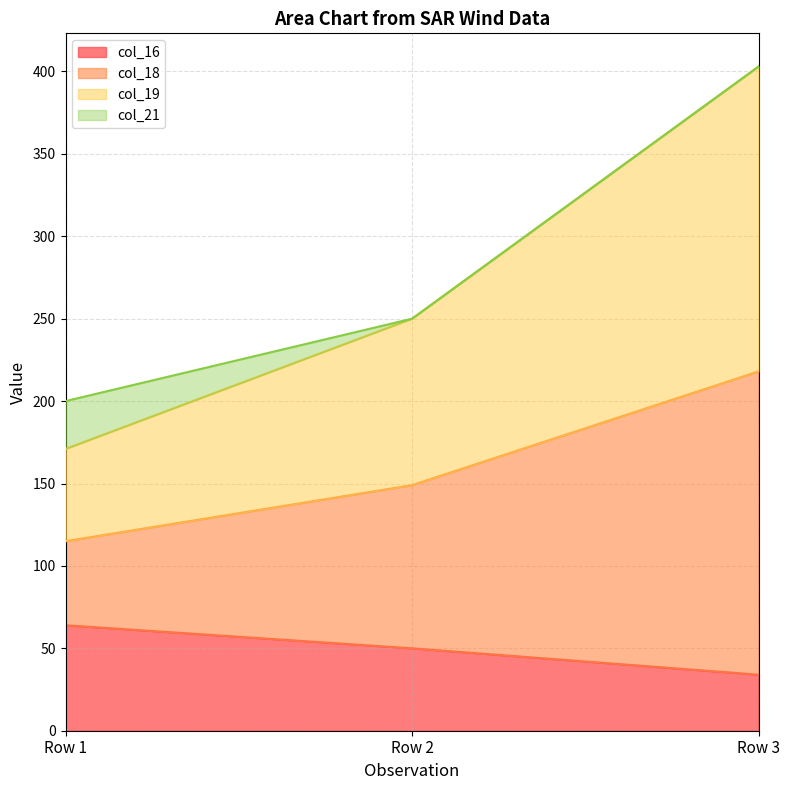

List the labels in order of col_16 value, largest first.

Row 1, Row 2, Row 3